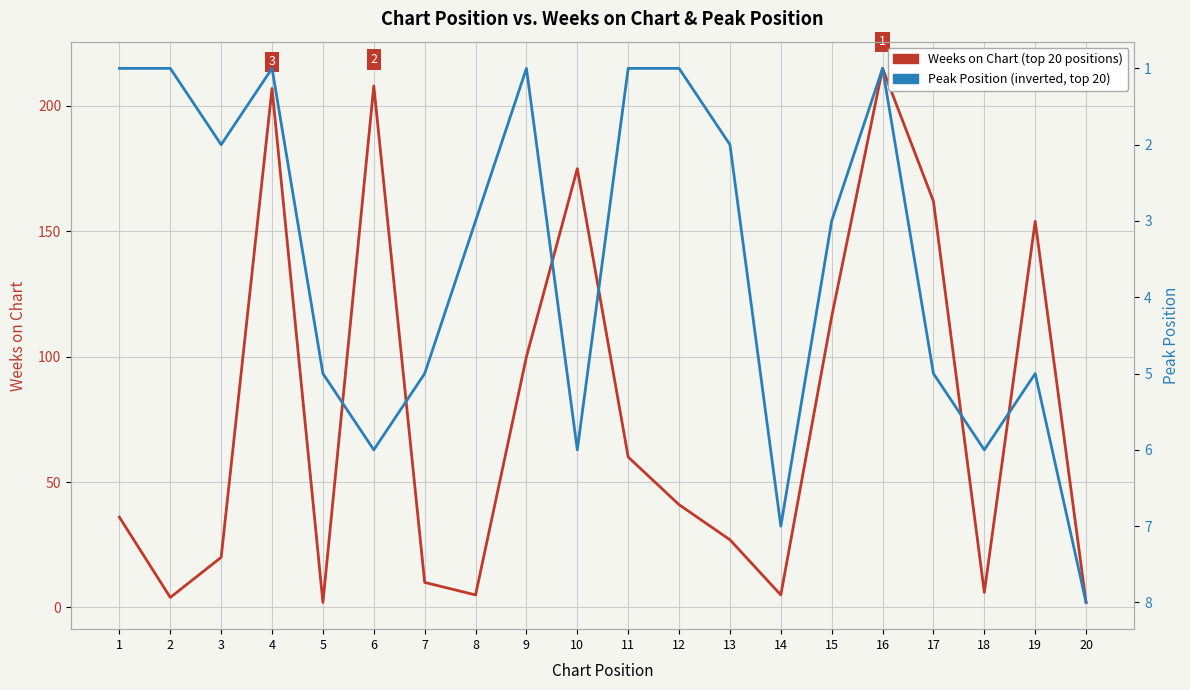

Is it true that Peak Position equals 3 at 8?

True